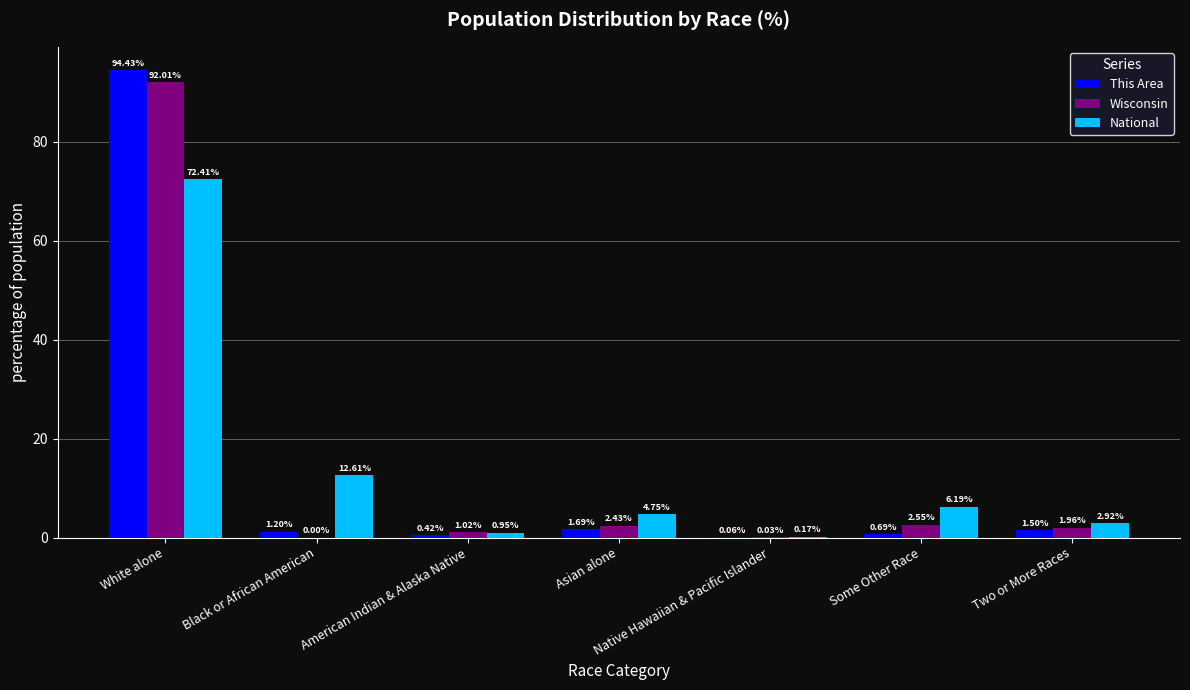

Between Black or African American and Some Other Race, which series saw the biggest shift?

National